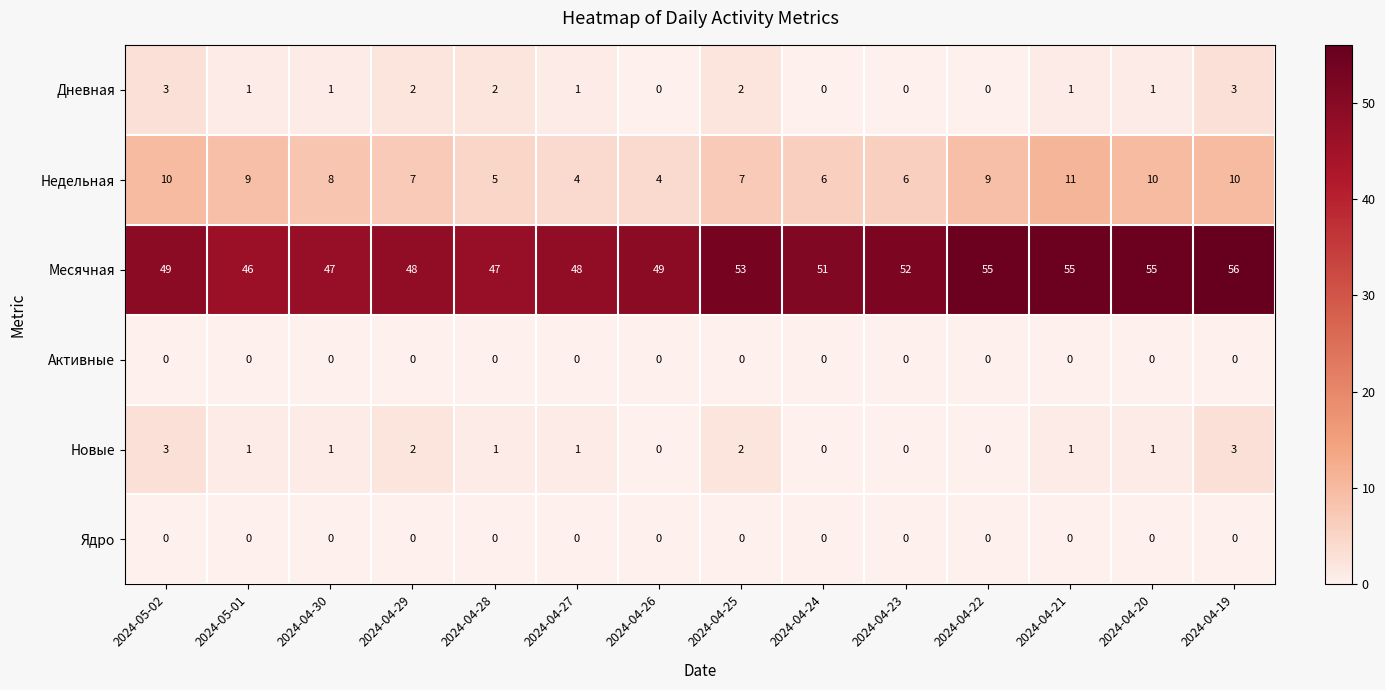

What is the difference between the maximum and minimum values in the Месячная series?

10